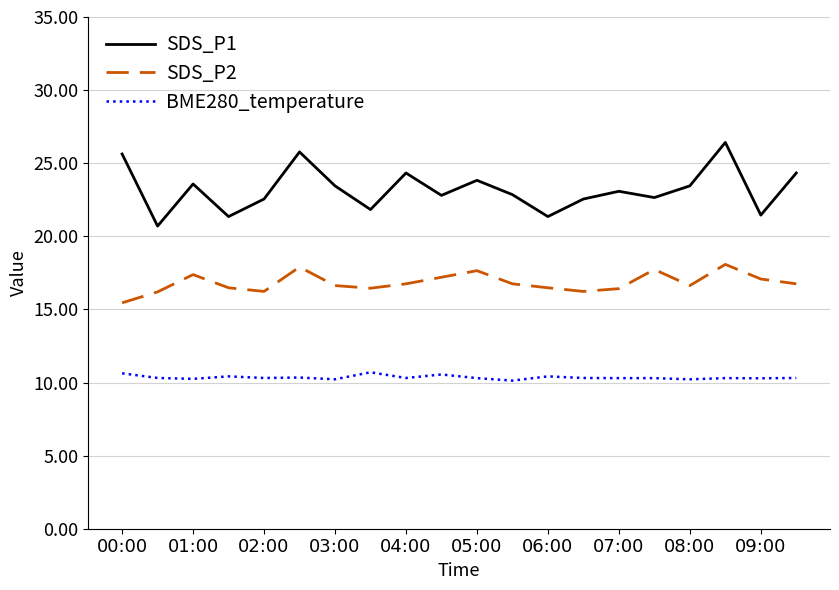

Which series has the largest range (max minus min)?

SDS_P1